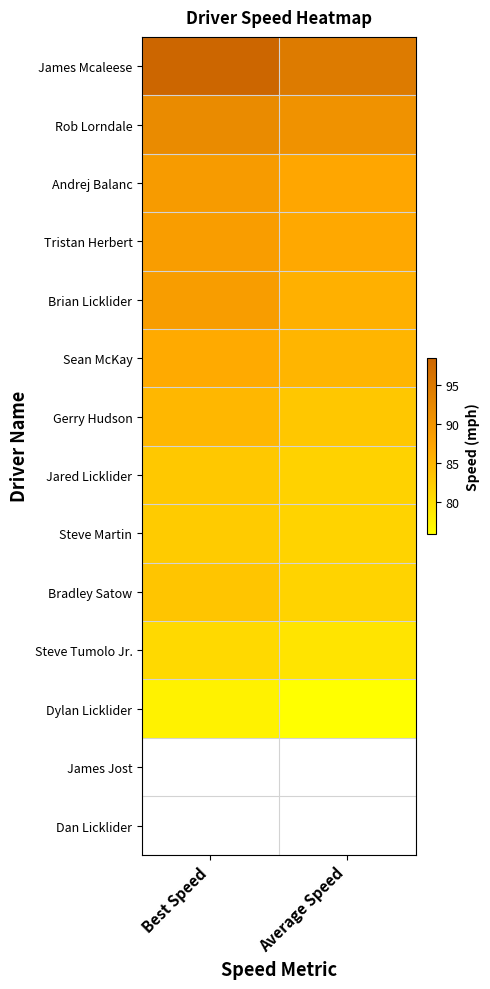

What is the approximate value of Rob Lorndale at Best Speed?

91.8